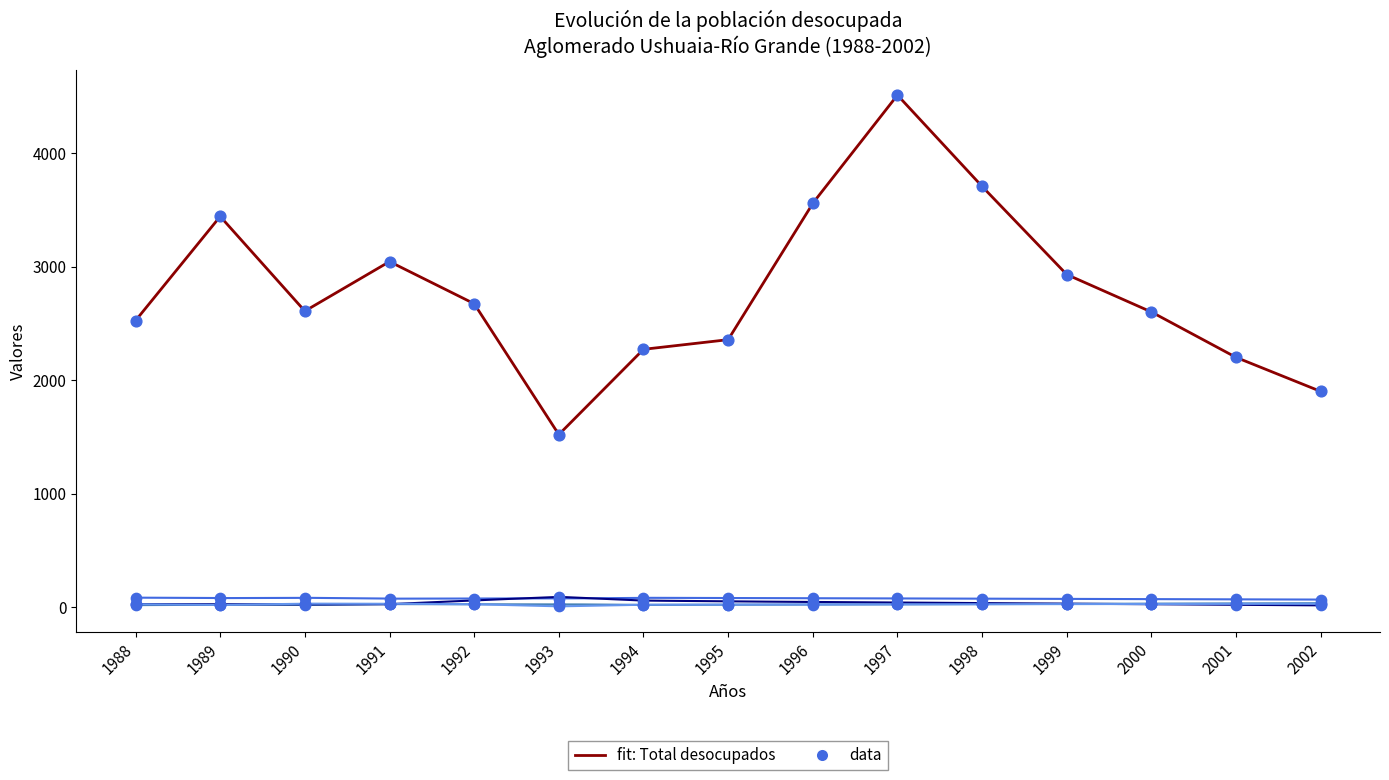

Which series has the largest Y range (max minus min)?

Total desocupados